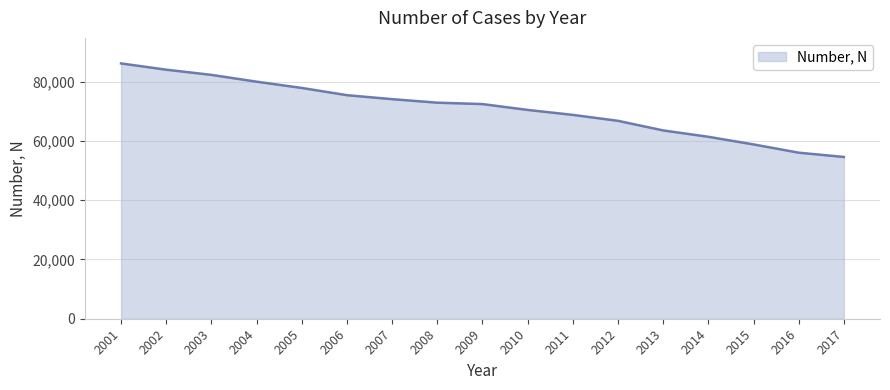

True or false: the data has more than 2 interior local peaks.

False